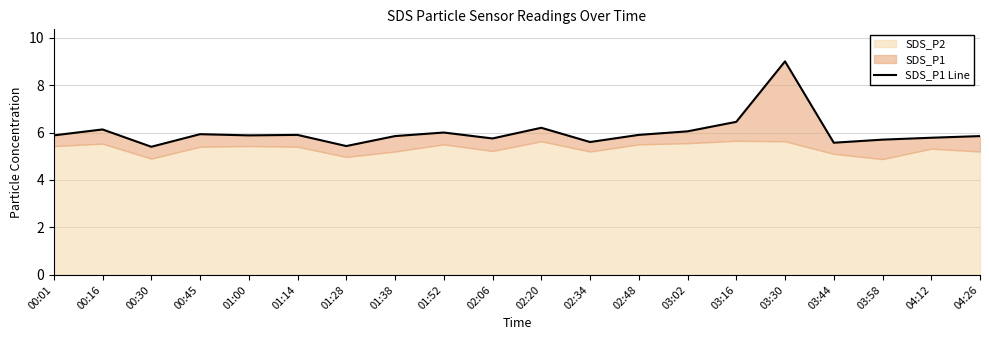

Where is the first local maximum?

00:16